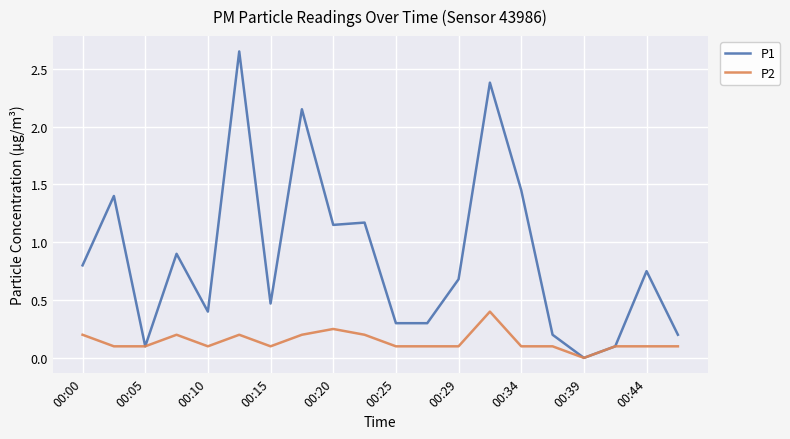

Which series has the largest range (max minus min)?

P1